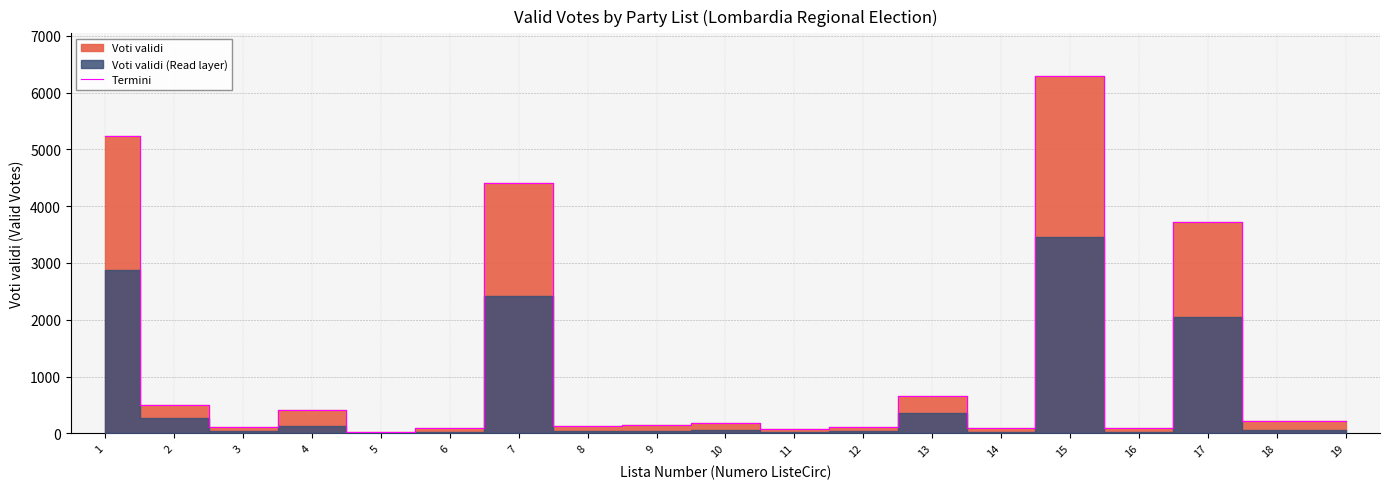

What value does the data have at 14, to the nearest 10?

90